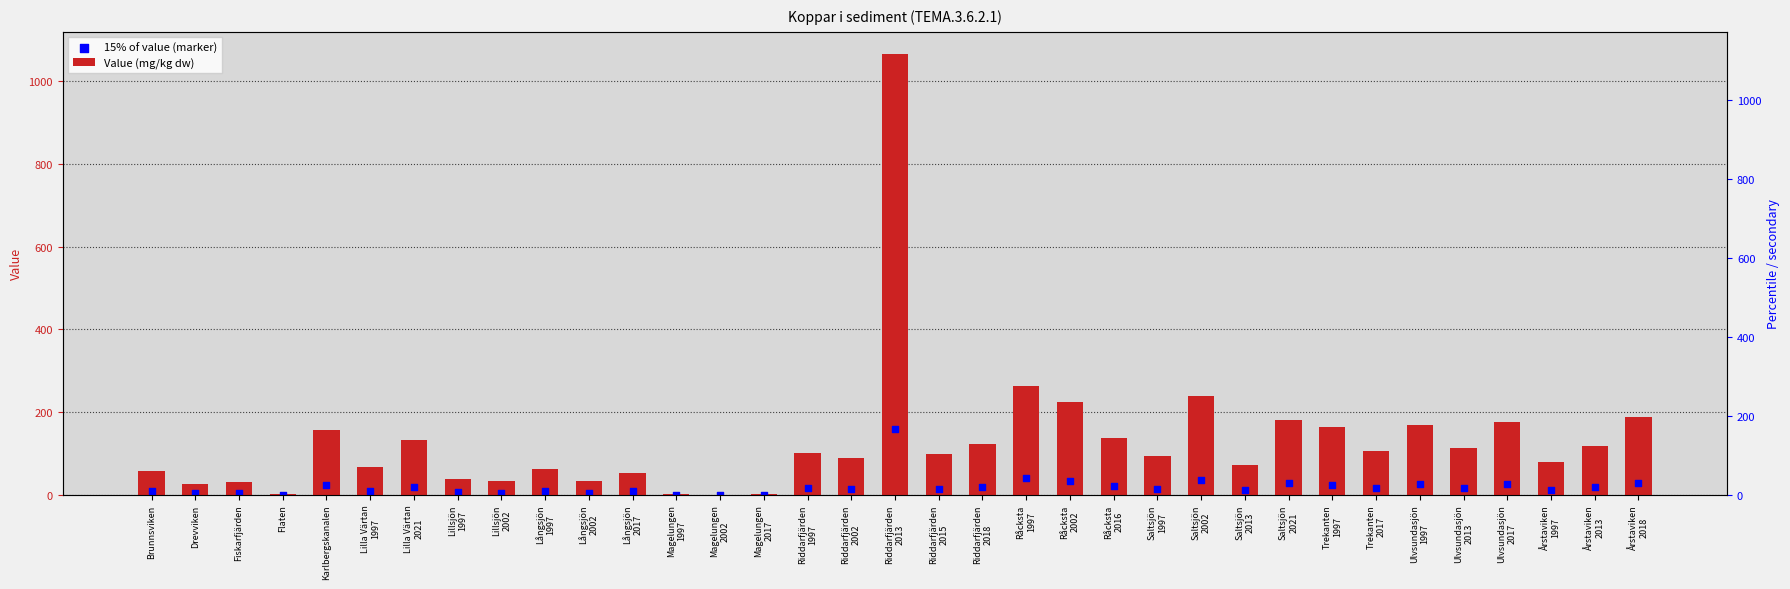

Which series has the largest Y range (max minus min)?

Value (mg/kg dw)